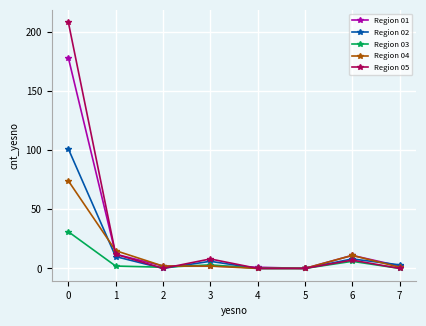

List the series in order of their peak value, lowest first.

Region 03, Region 04, Region 02, Region 01, Region 05